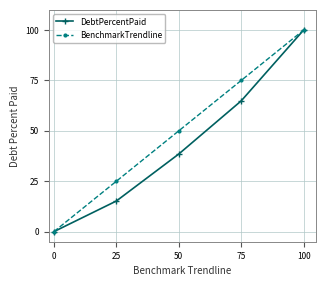

True or false: BenchmarkTrendline has more than 1 interior local peaks.

False